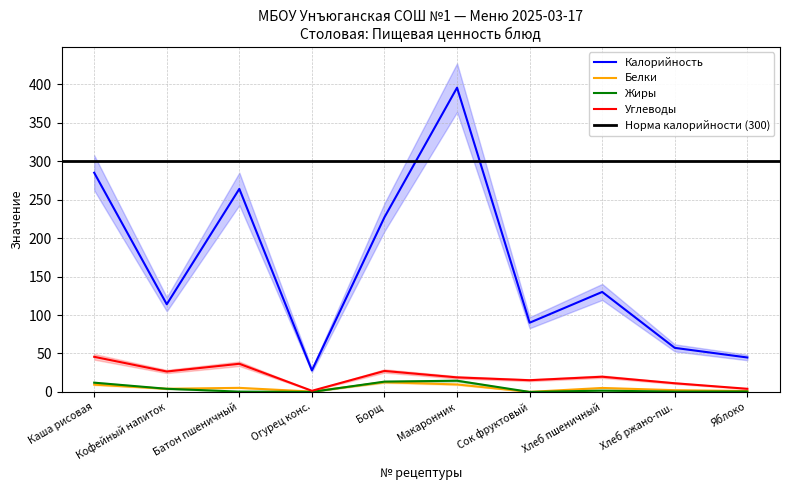

Which series has the largest range (max minus min)?

Калорийность